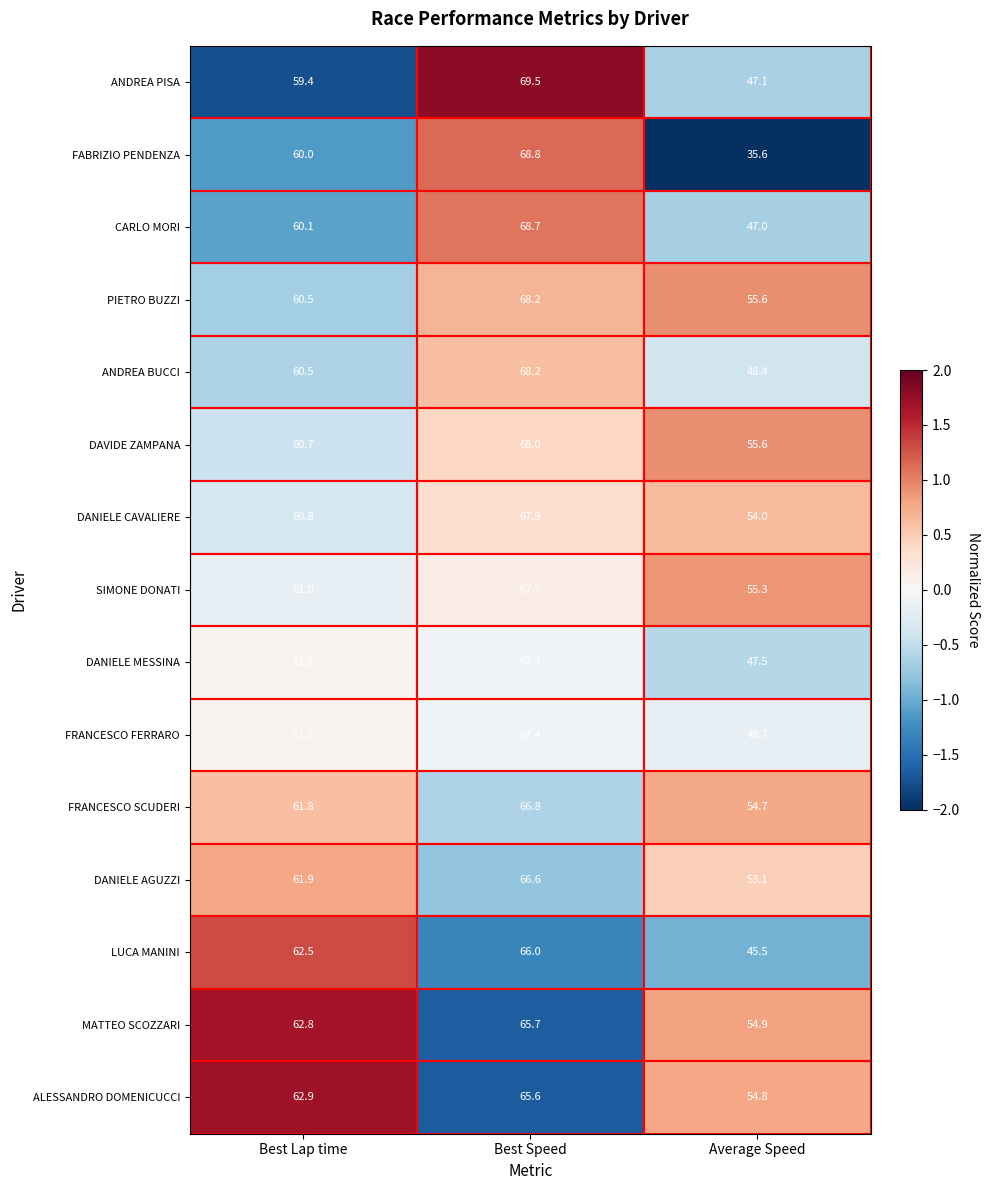

What is the highest value of the DANIELE AGUZZI series?

66.6